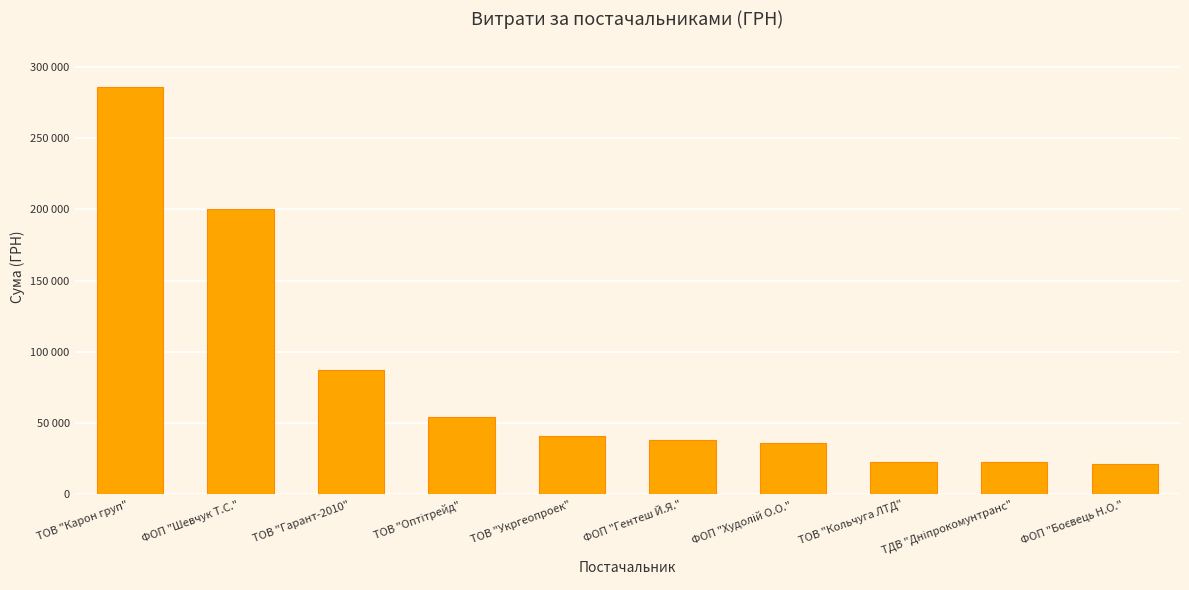

What is the label of the 2nd bar from the left?

ФОП "Шевчук Т.С."